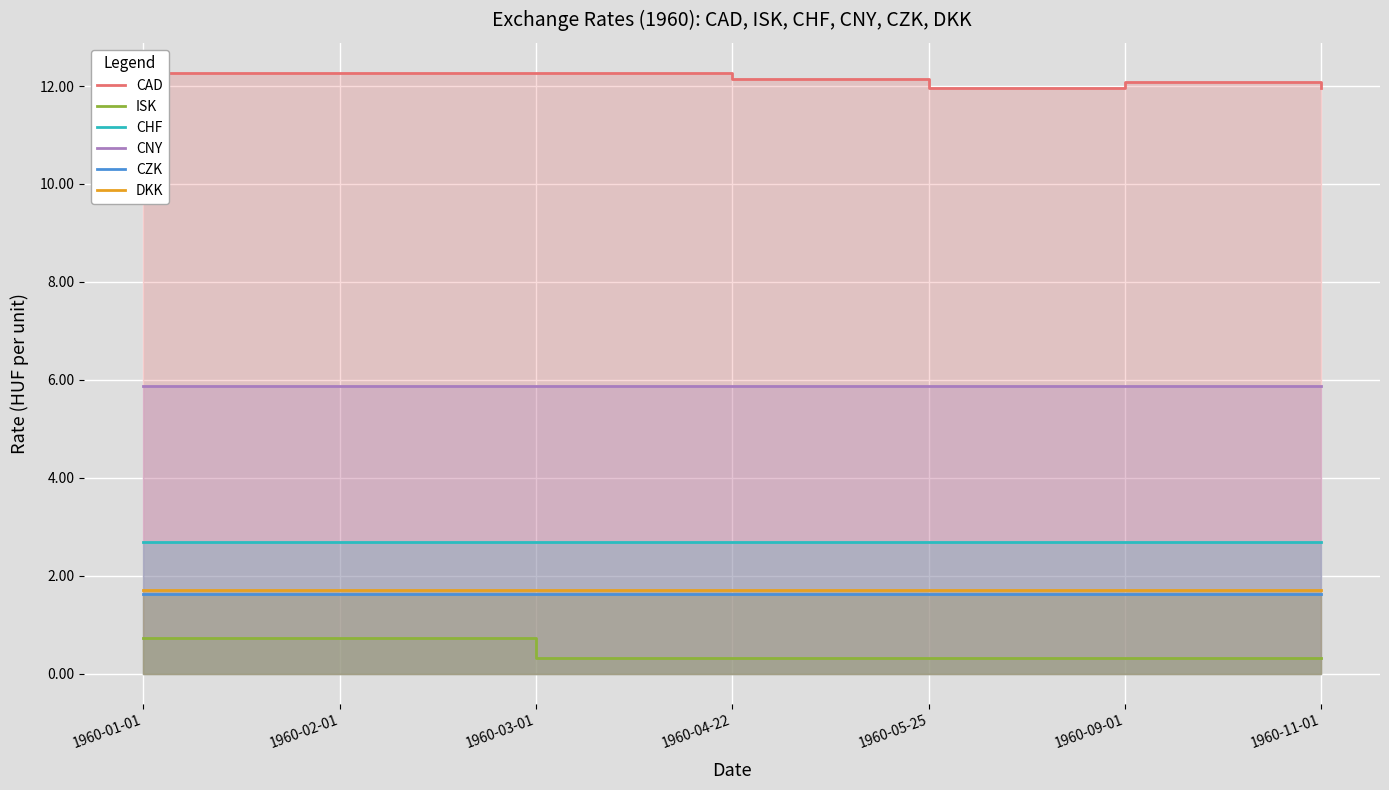

At which category does the chart reach its peak across all series?

1960-01-01